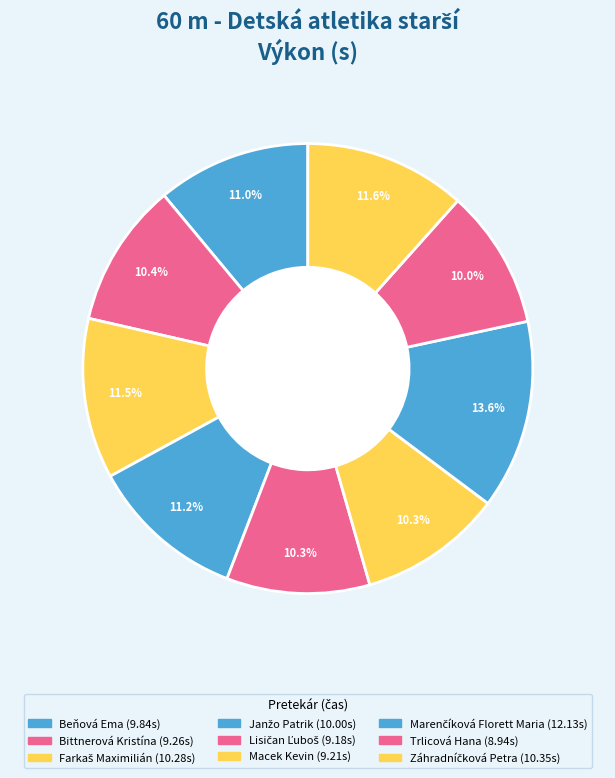

Which has a higher value, Bittnerová Kristína or Trlicová Hana?

Bittnerová Kristína